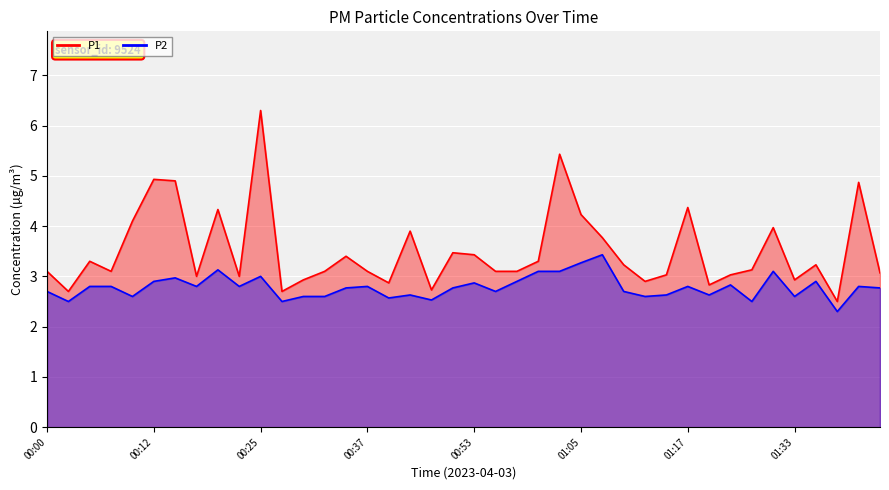

At which label is P2 closest to 2?

01:38